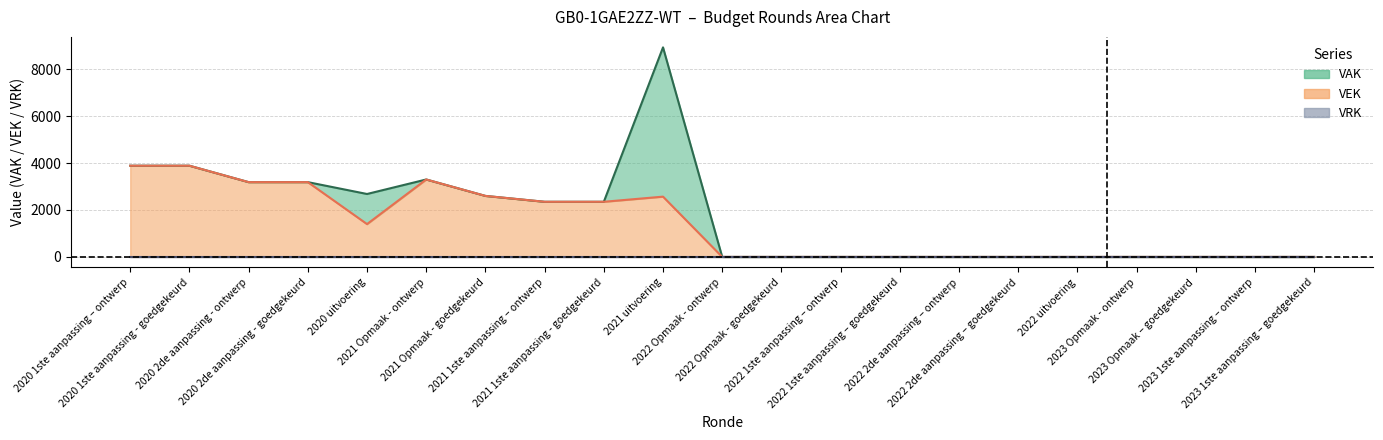

True or false: VEK and VAK intersect in this chart.

False